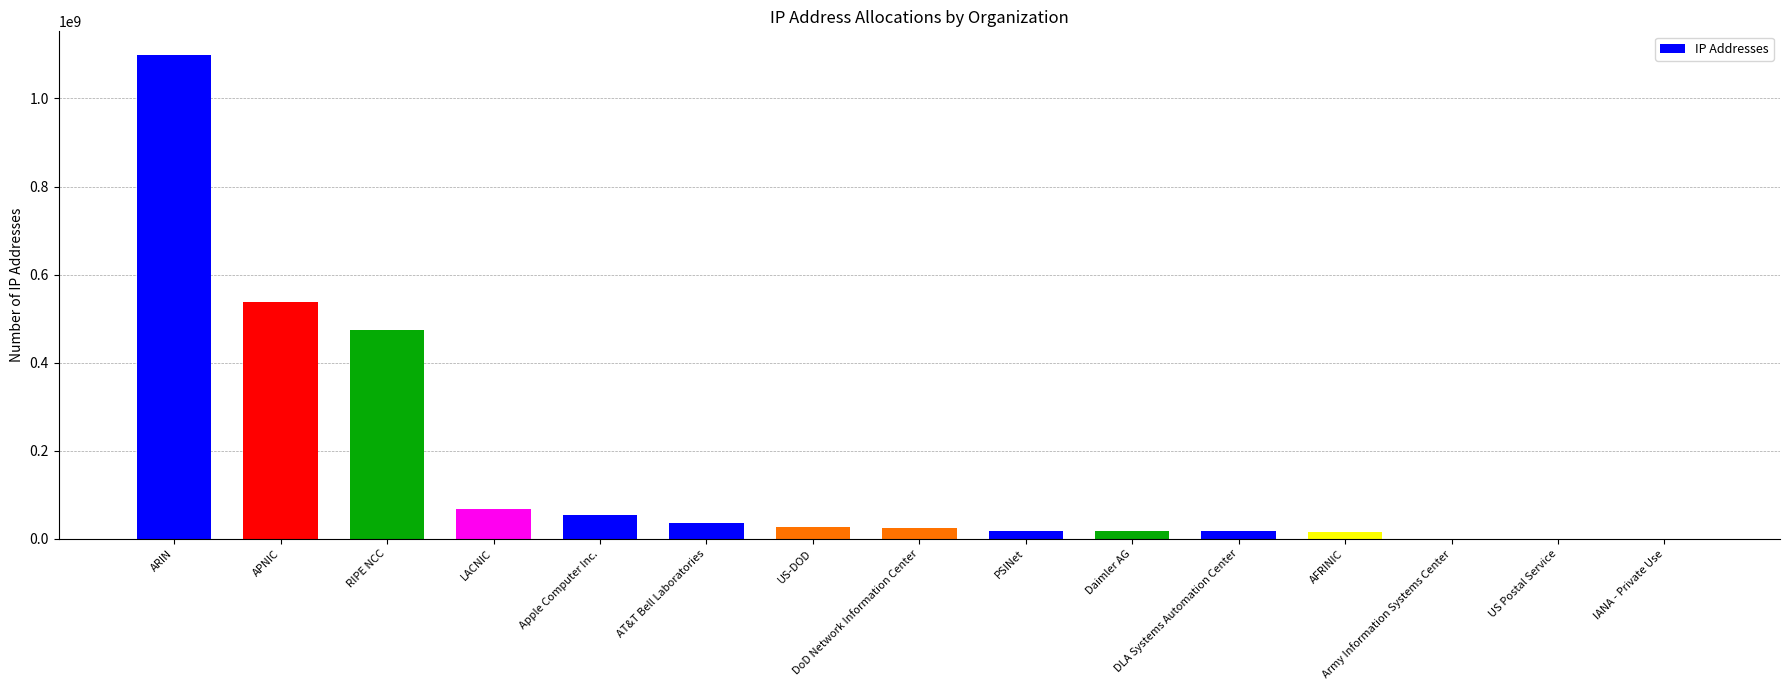

What is the sum of all values?

2382541255